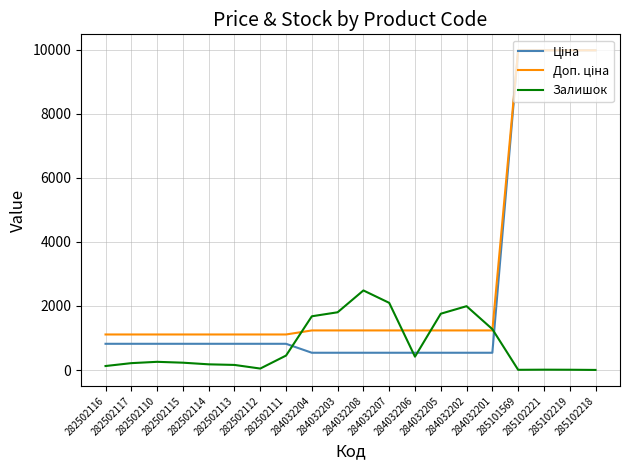

What is the greatest value displayed?

9975.0